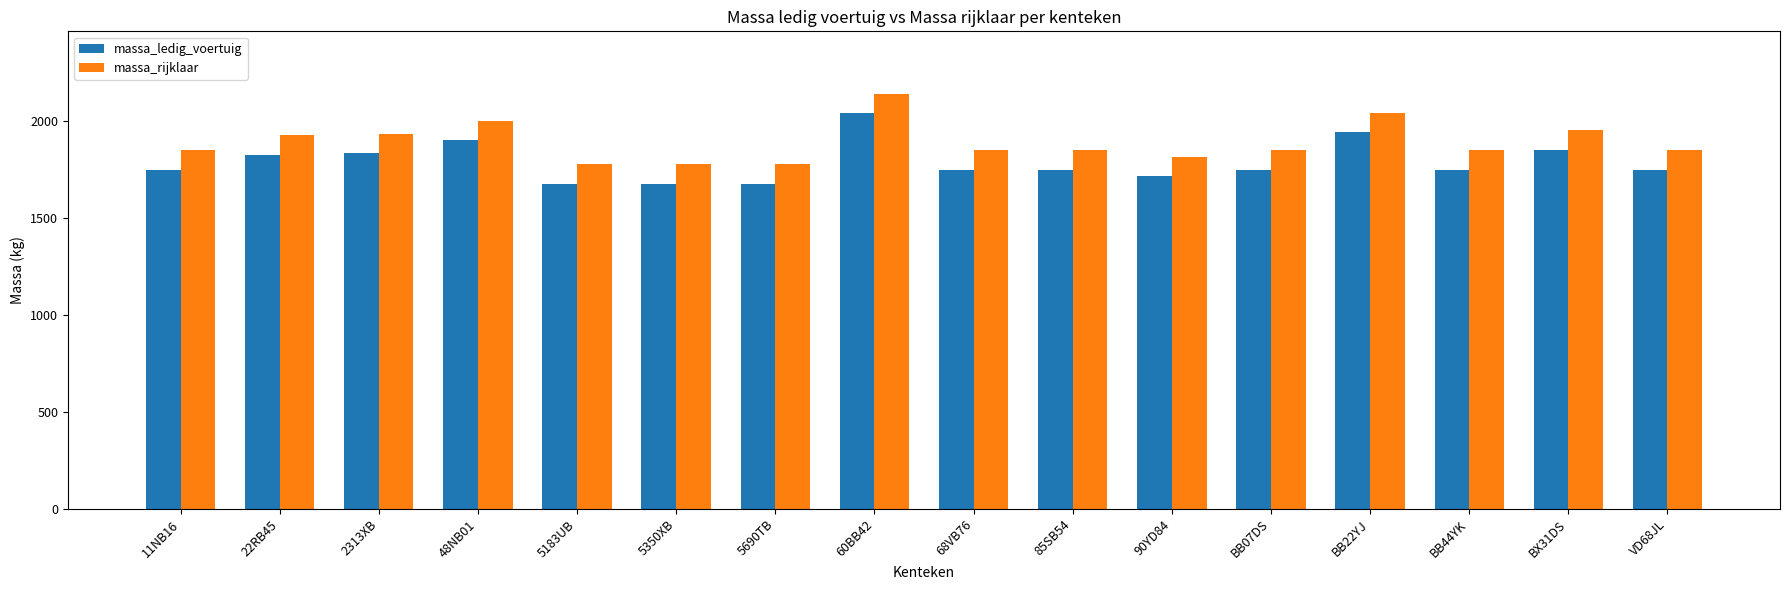

How many series are shown in this chart?

2